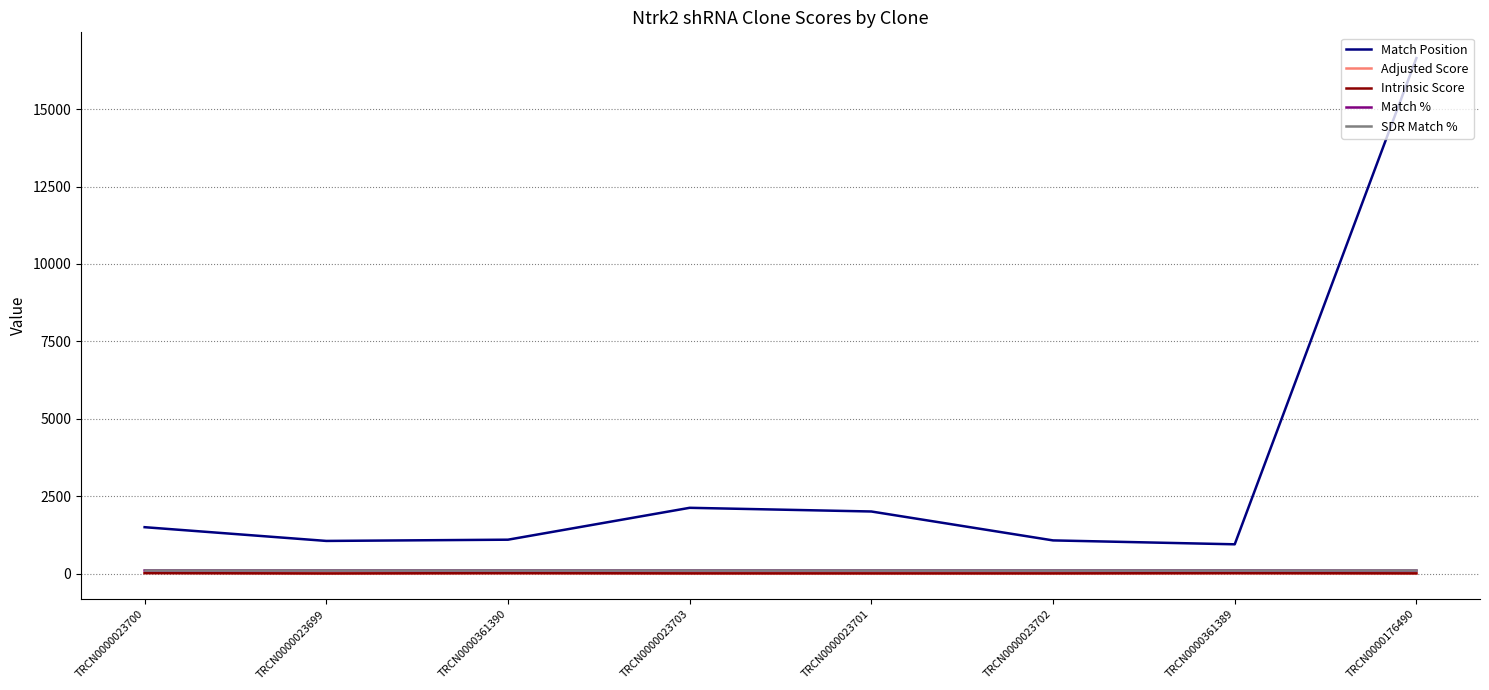

True or false: Intrinsic Score has a value of 2.6 at TRCN0000023699.

True